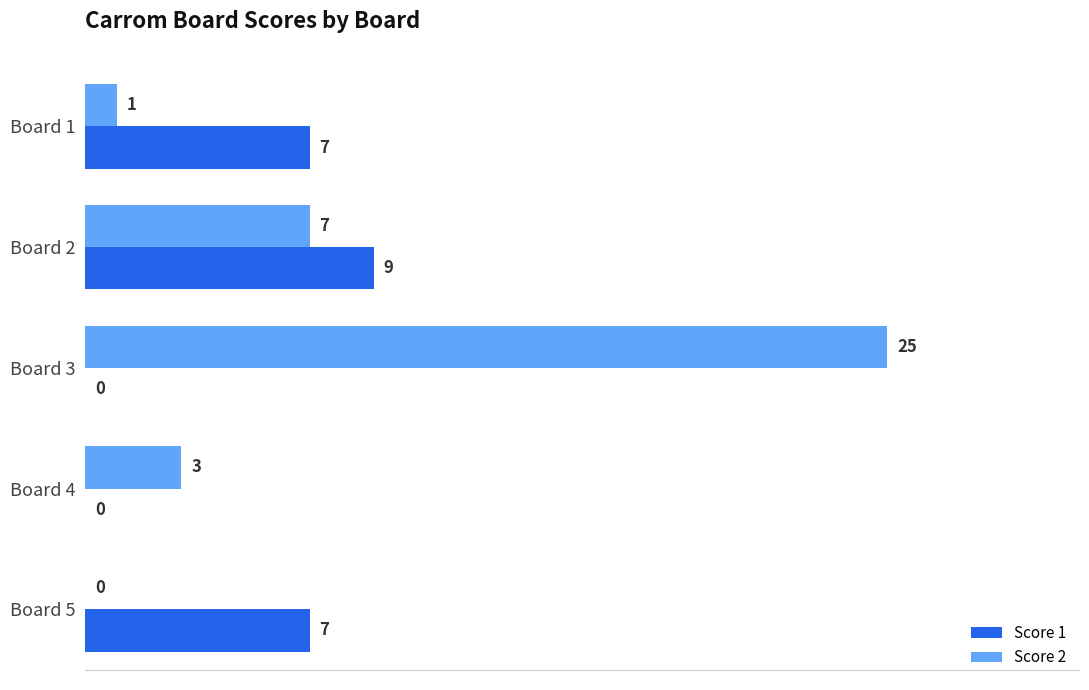

What is the total value across all series at Board 2?

16